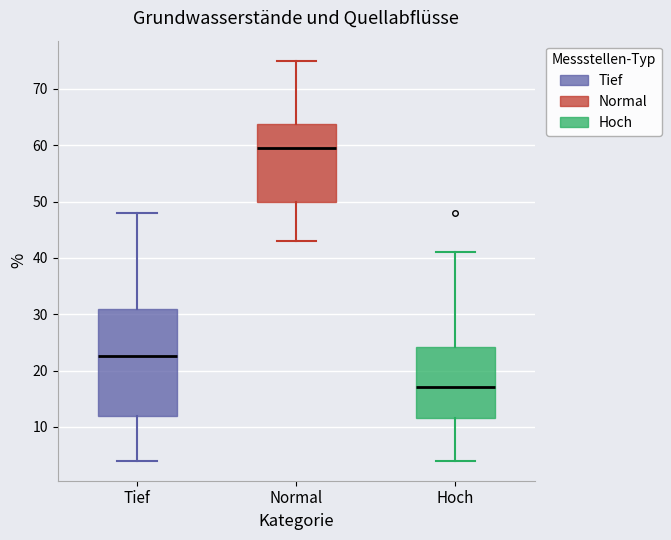

Comparing the boxes themselves (not the whiskers), which one is the tallest?

Tief